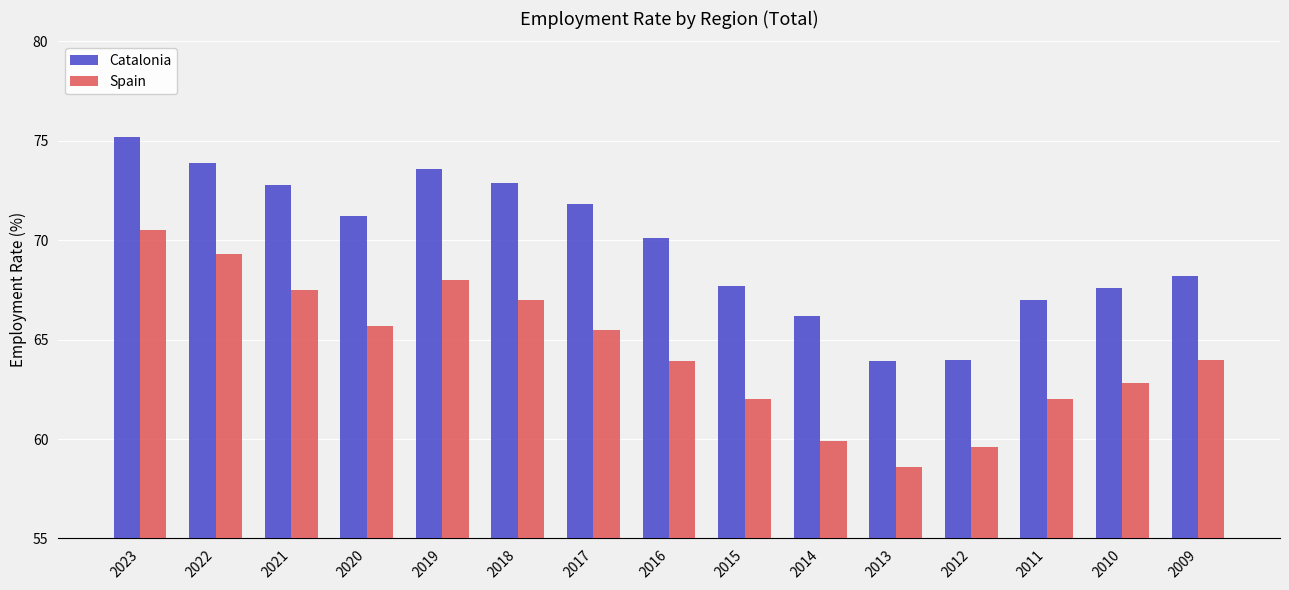

Reading left to right, transcribe all the data shown in this chart.

Catalonia: 2023=75.2	2022=73.9	2021=72.8	2020=71.2	2019=73.6	2018=72.9	2017=71.8	2016=70.1	2015=67.7	2014=66.2	2013=63.9	2012=64.0	2011=67.0	2010=67.6	2009=68.2
Spain: 2023=70.5	2022=69.3	2021=67.5	2020=65.7	2019=68.0	2018=67.0	2017=65.5	2016=63.9	2015=62.0	2014=59.9	2013=58.6	2012=59.6	2011=62.0	2010=62.8	2009=64.0